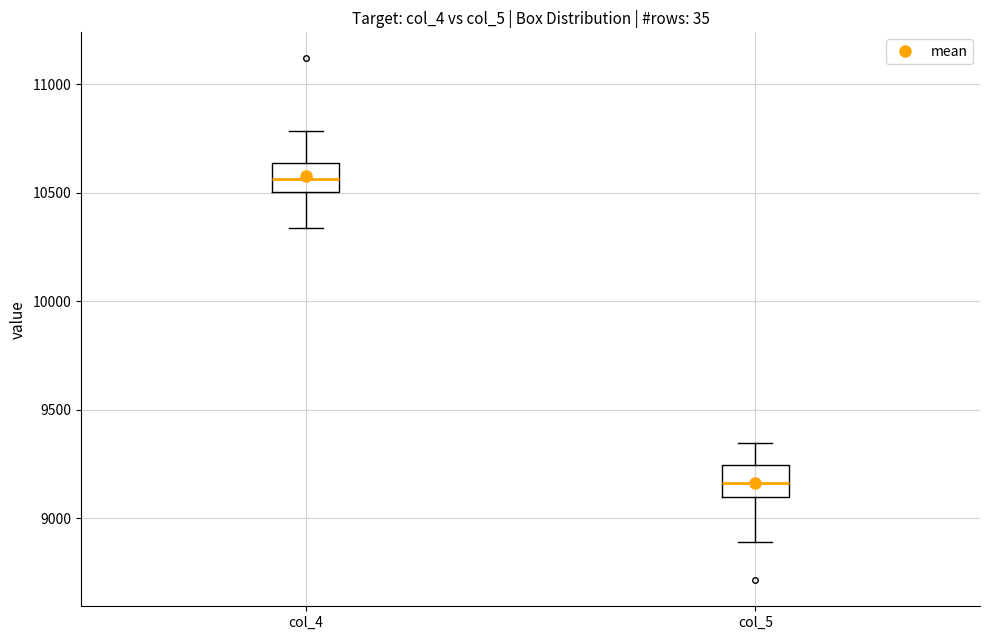

Which box's median line is the highest?

col_4